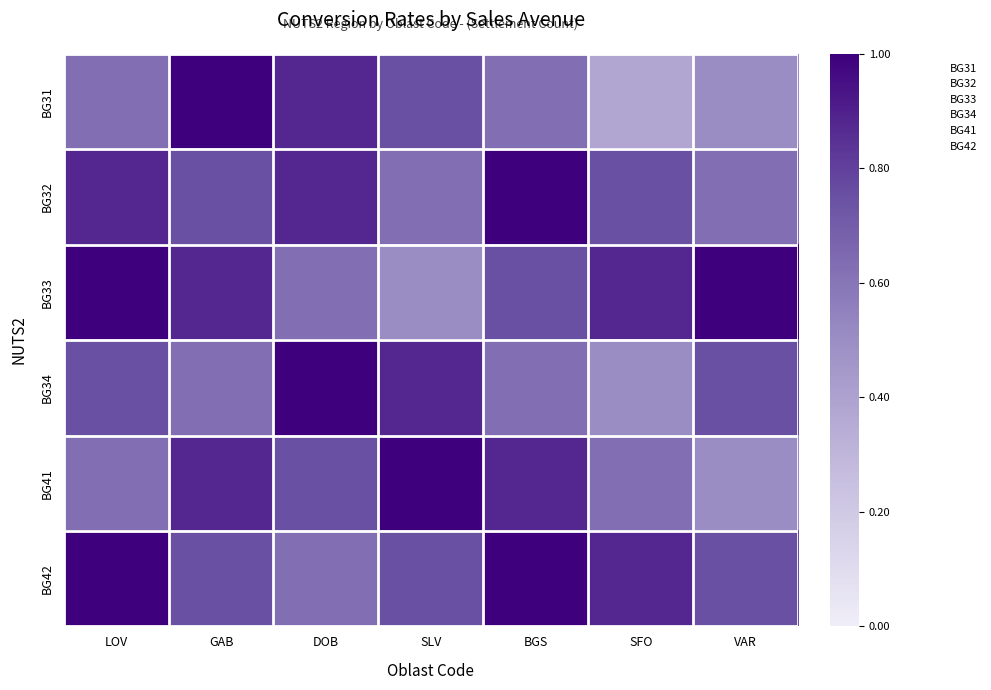

What is the total value across all series at VAR?

19.1